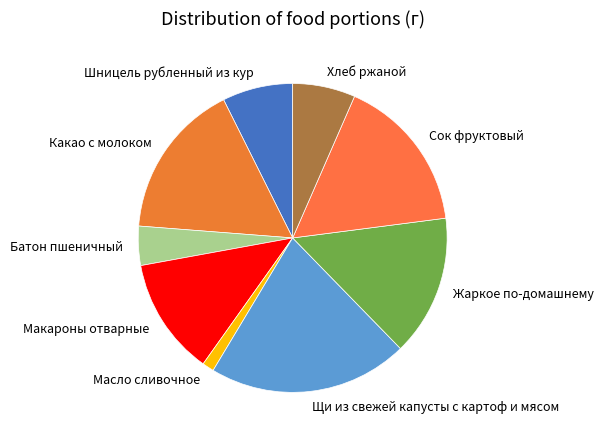

What is the ratio of the value at Масло сливочное to the value at Какао с молоком?

0.1